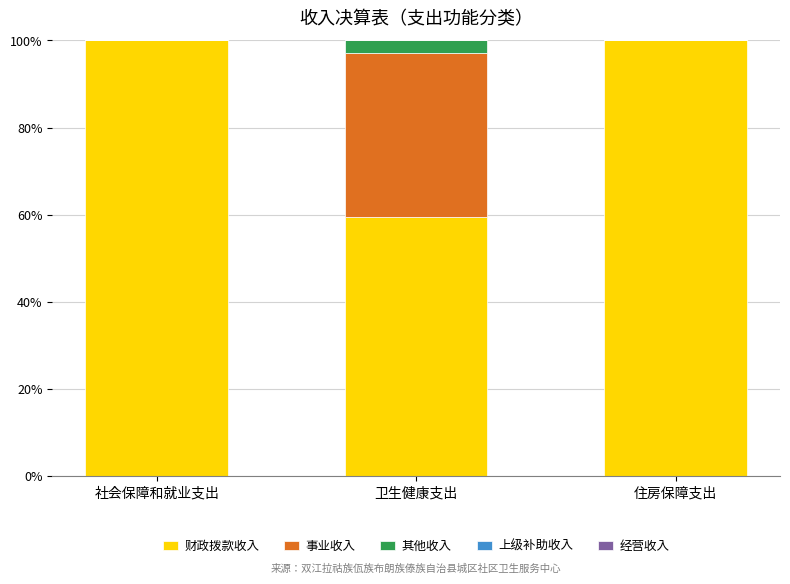

What is the sum of the 财政拨款收入 values at 卫生健康支出 and 住房保障支出?

159.4